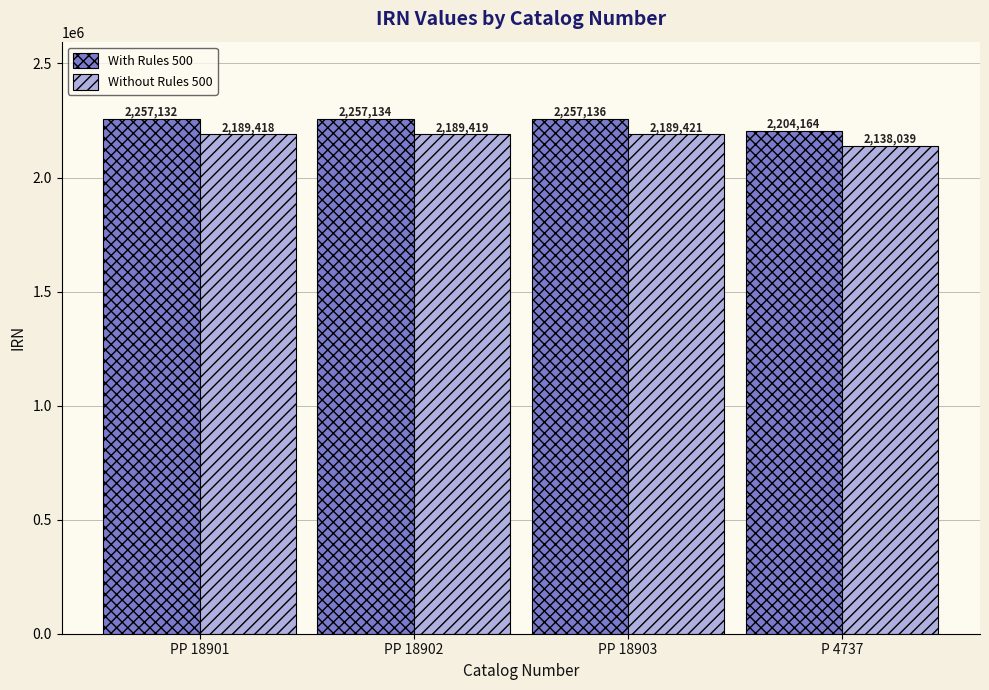

At which category does the chart reach its peak across all series?

PP 18903